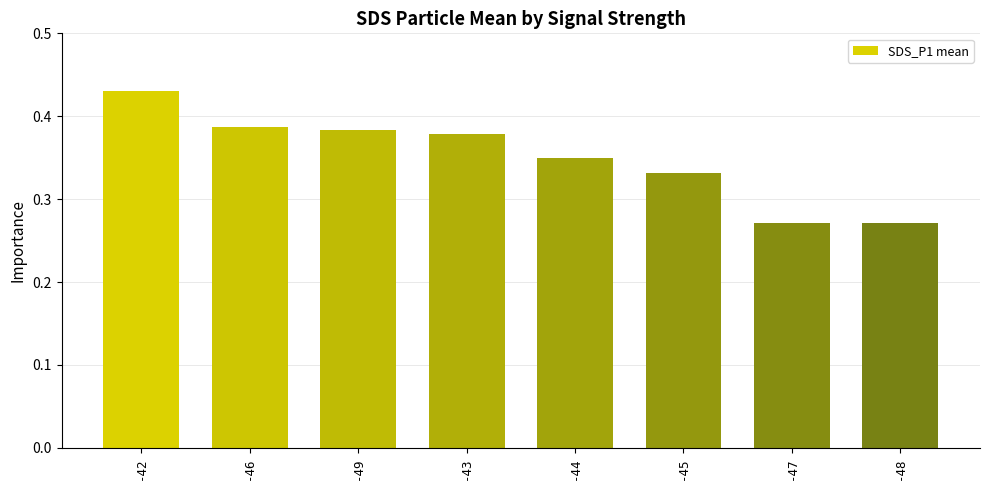

What is the sum of the values at -42 and -43?

0.8